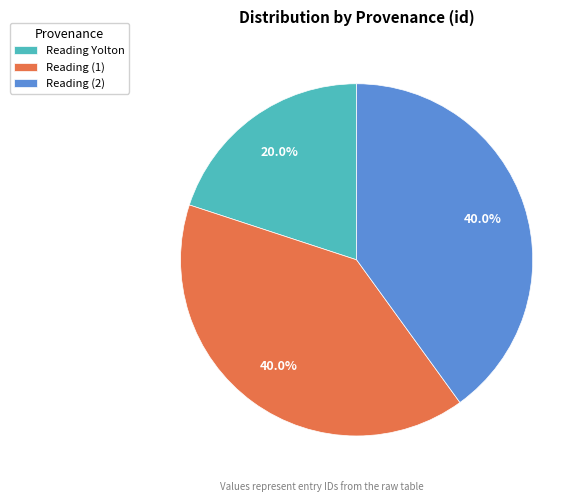

What is the smallest slice in the pie chart?

Reading Yolton